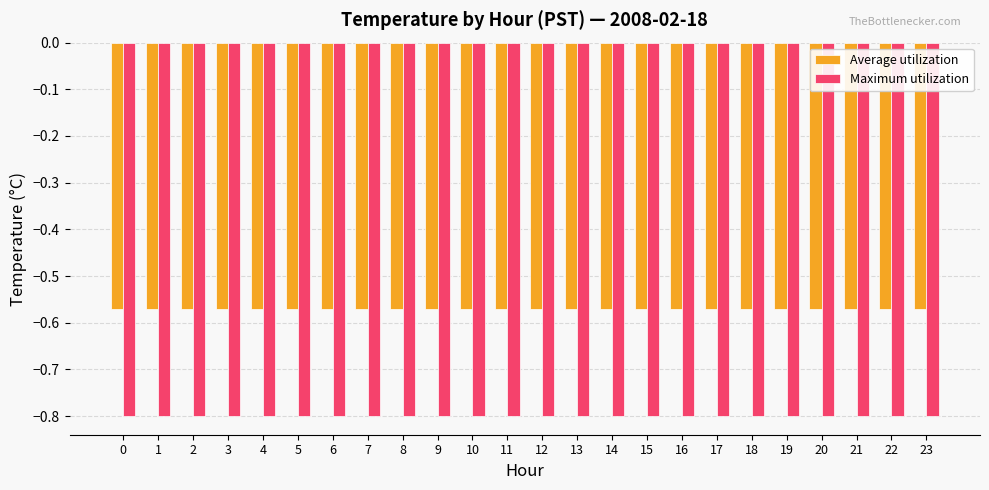

The Maximum utilization series shows -0.4 at 7. True or false?

False